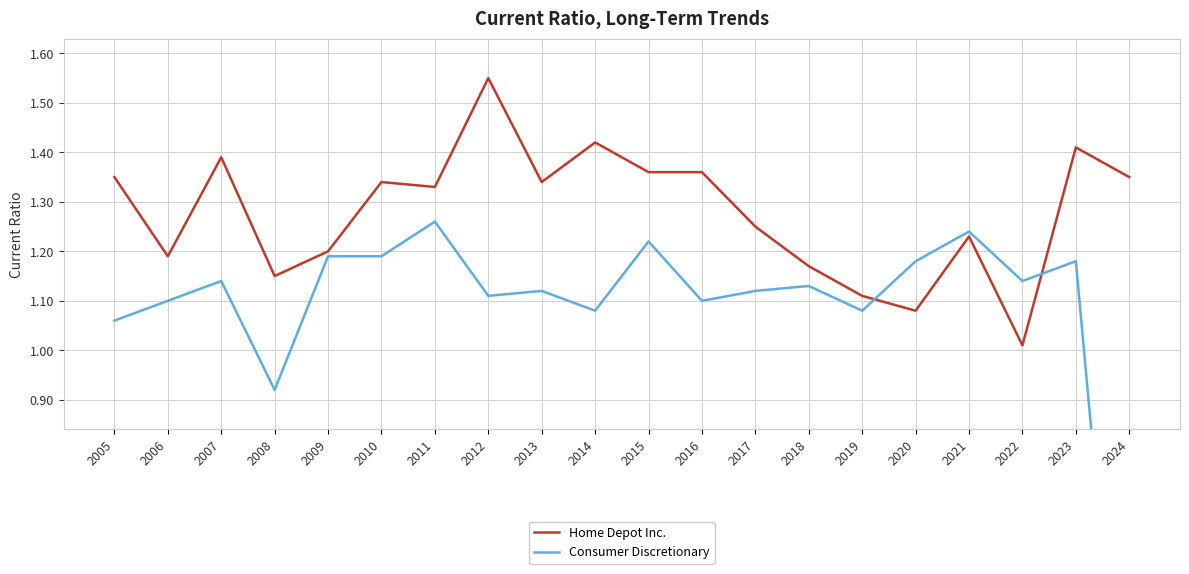

What is the sum of all Home Depot Inc. values?

25.6